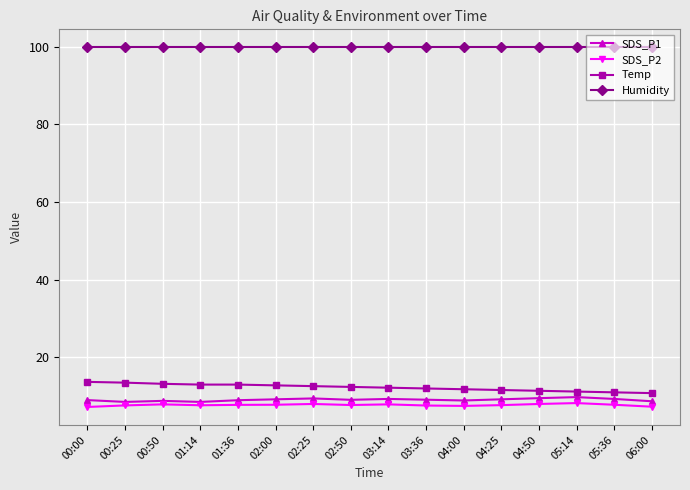

At how many categories does at least one series exceed 67?

16